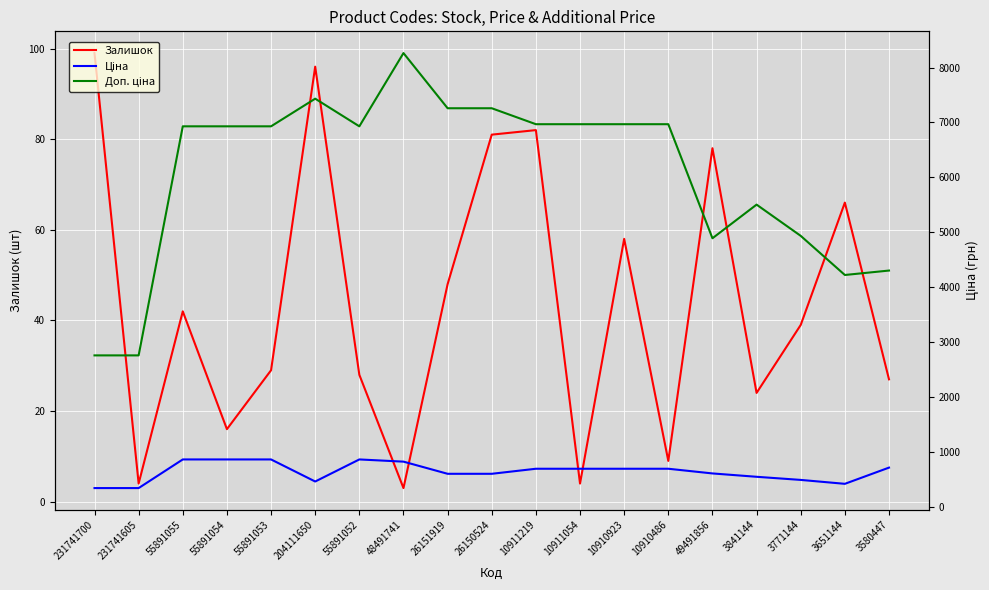

What is the total value across all series at 231741700?

3204.5